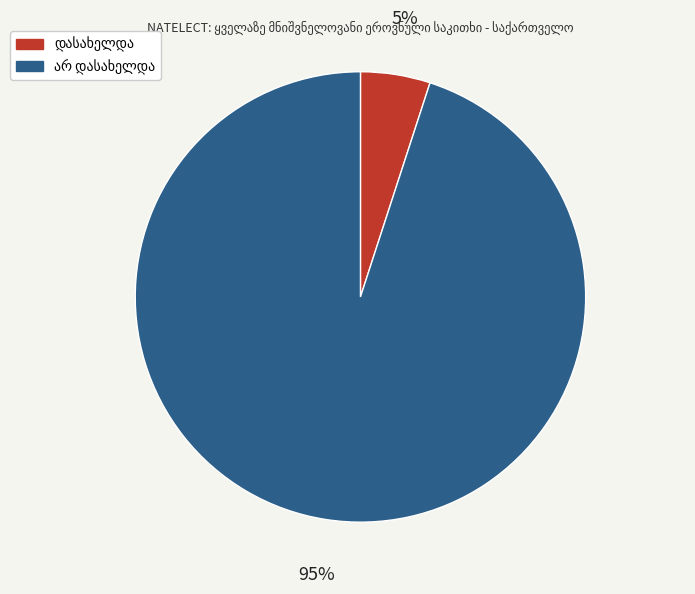

Is there a majority slice in this chart?

Yes